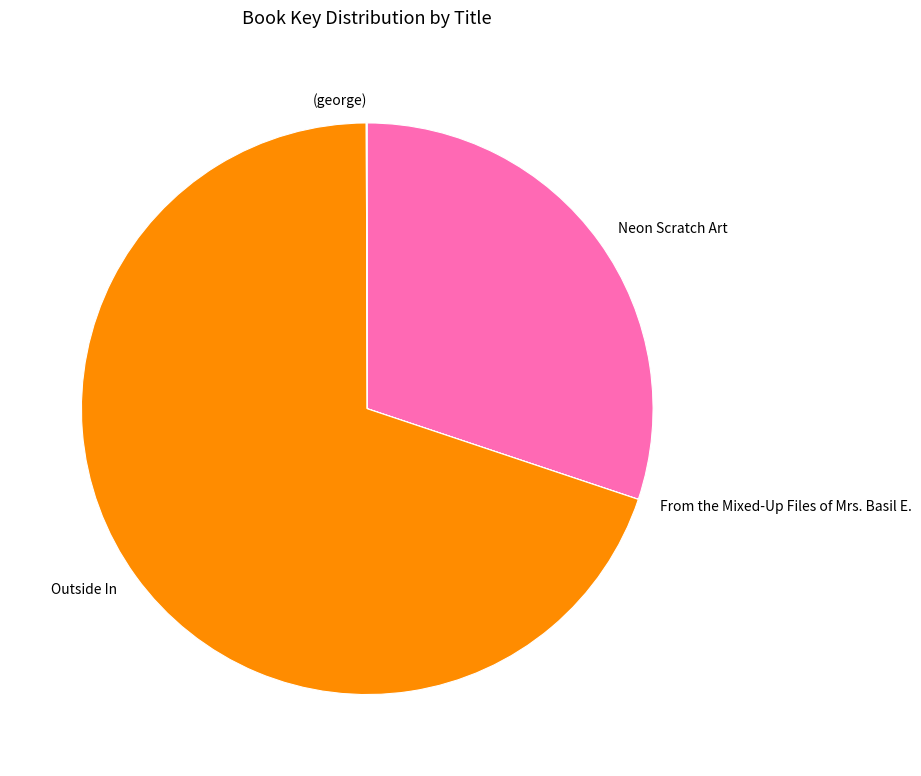

Which category accounts for the majority?

Outside In